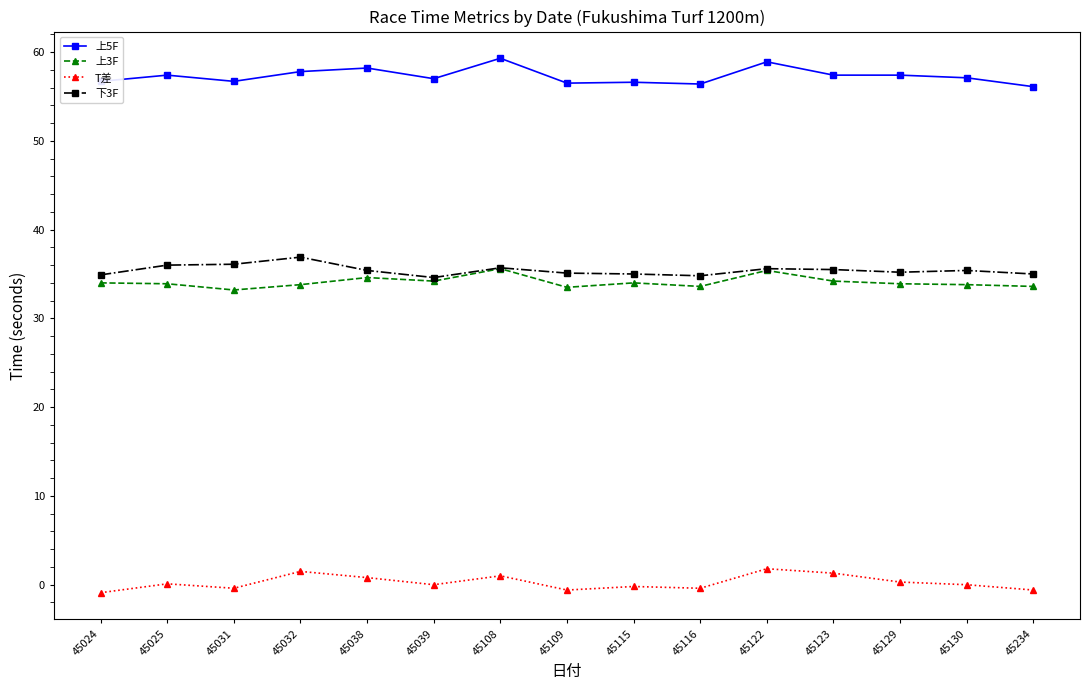

What is the difference between the 上3F values at 45116 and 45130?

0.2